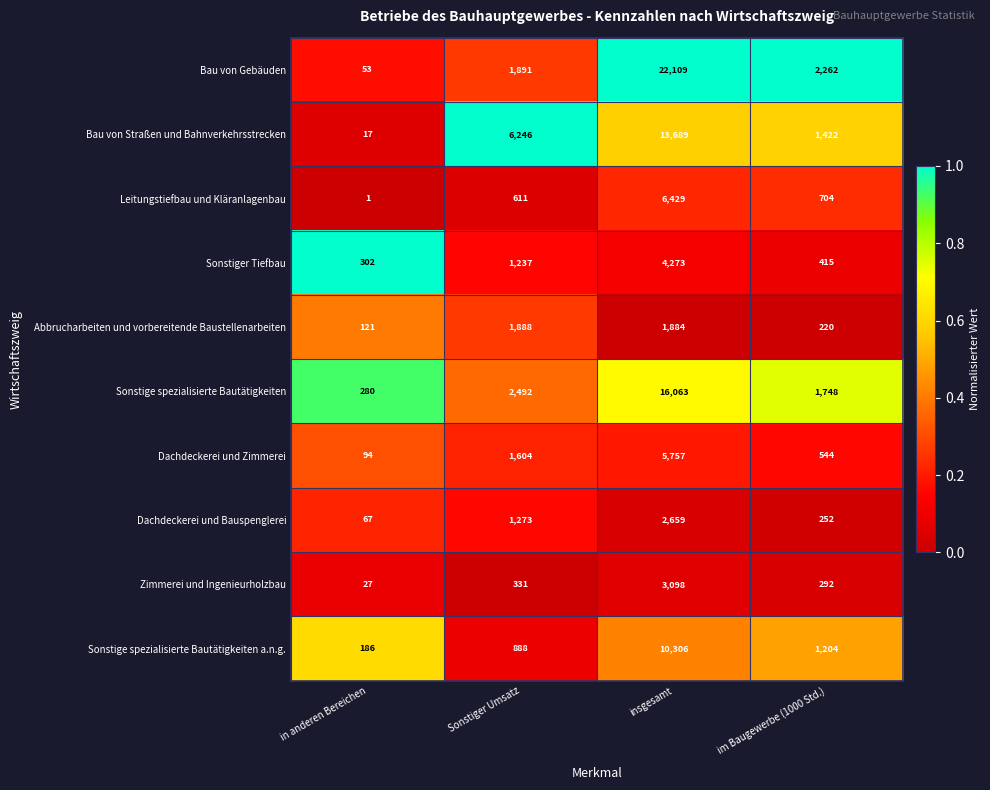

At which label is Zimmerei und Ingenieurholzbau closest to 1562?

Sonstiger Umsatz